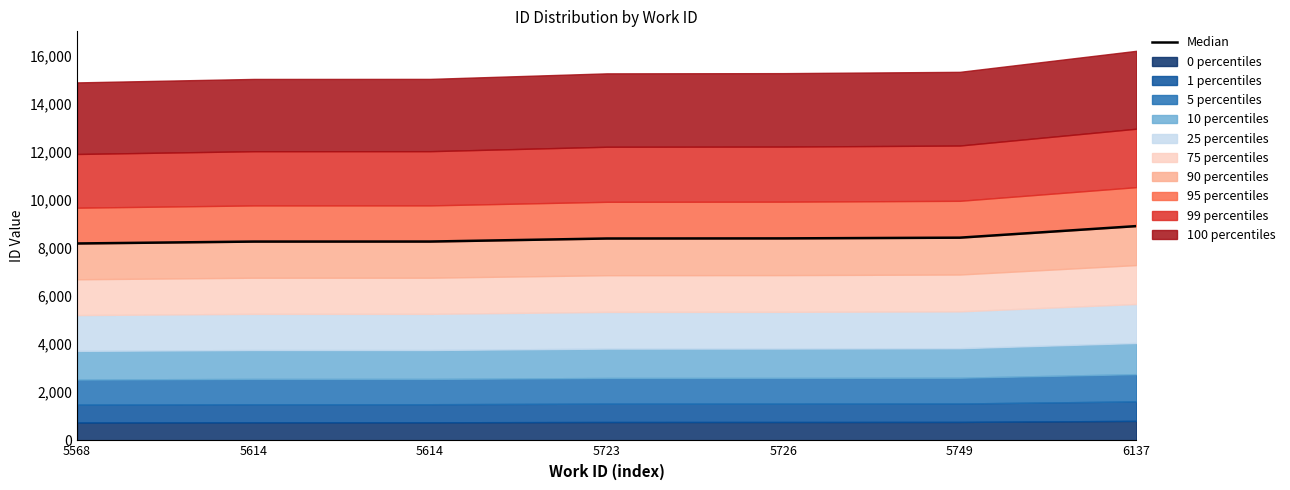

Which label corresponds to the largest value in the chart?

6137